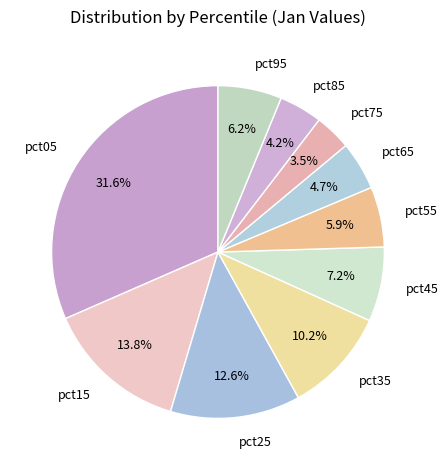

Combined, what portion of the pie is pct65 and pct55?

10.6%